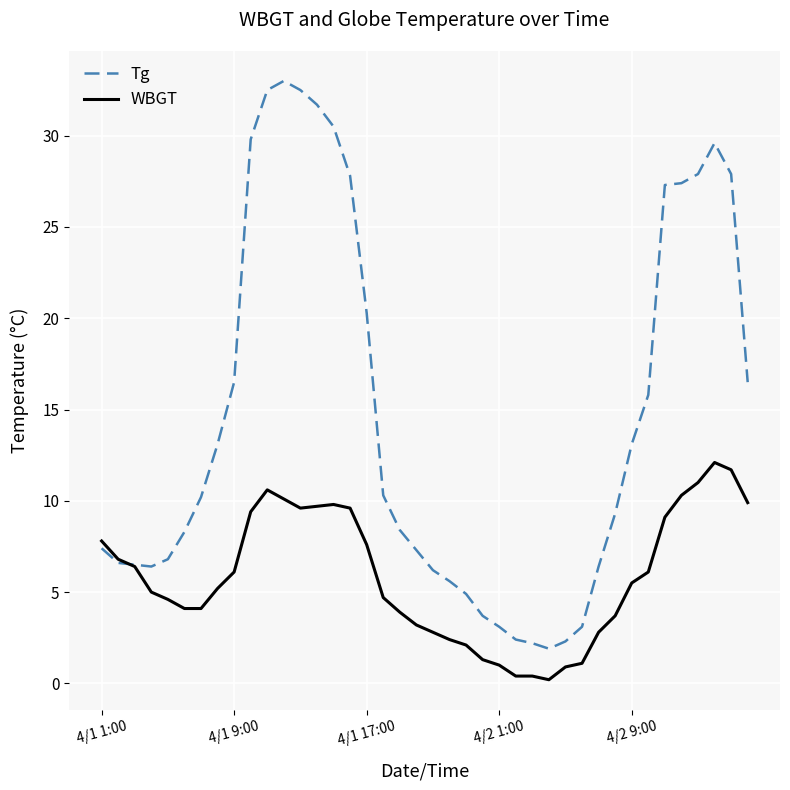

True or false: Tg and WBGT cross at least once.

True